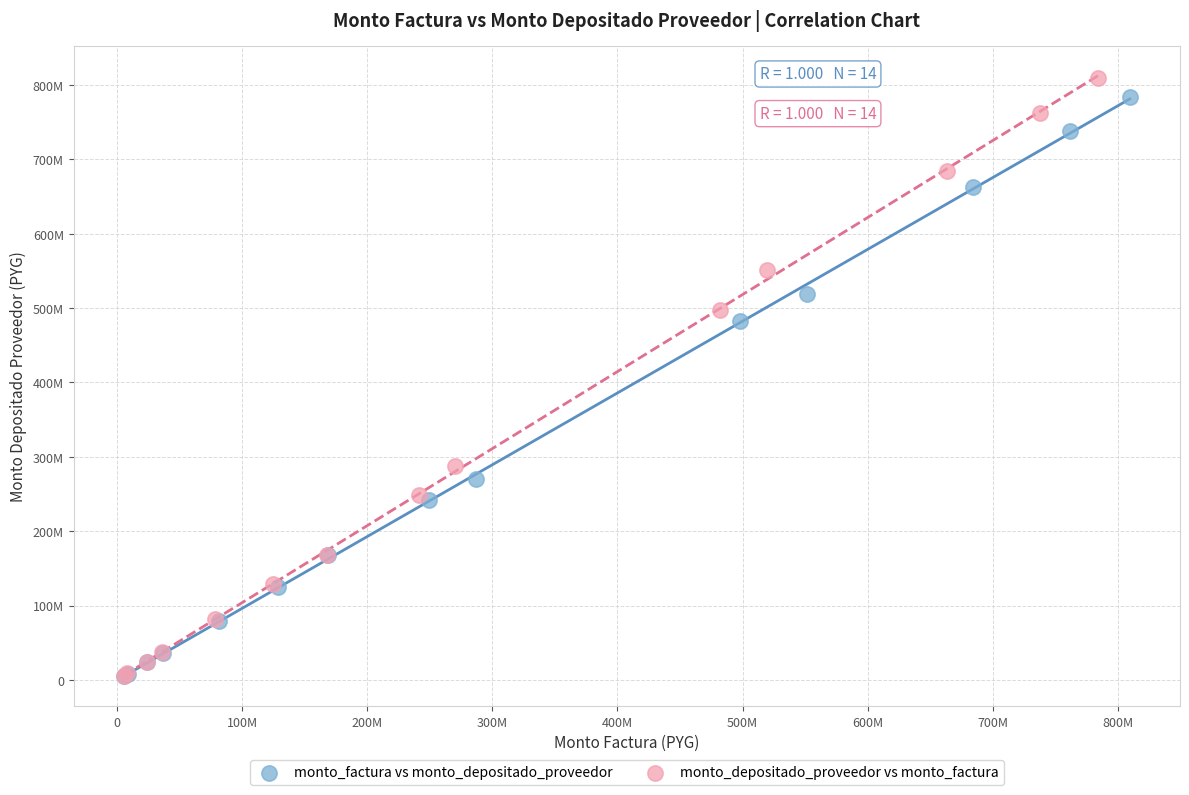

What are all the series names shown in the legend?

monto_factura vs monto_depositado_proveedor, monto_depositado_proveedor vs monto_factura